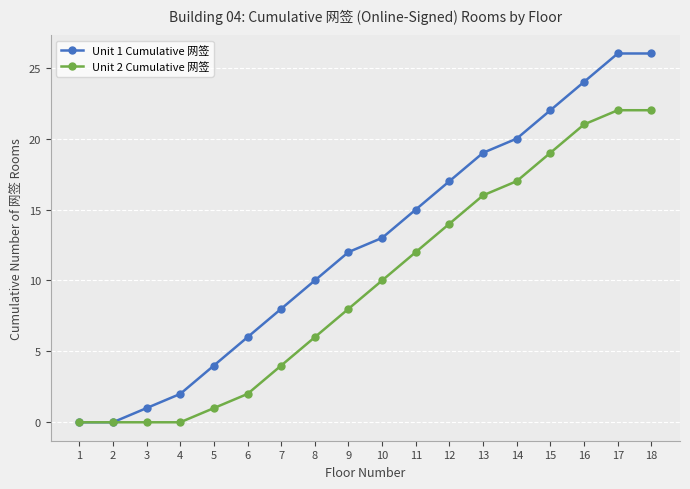

The value of Unit 2 Cumulative 网签 at 5 is 0. True or false?

False